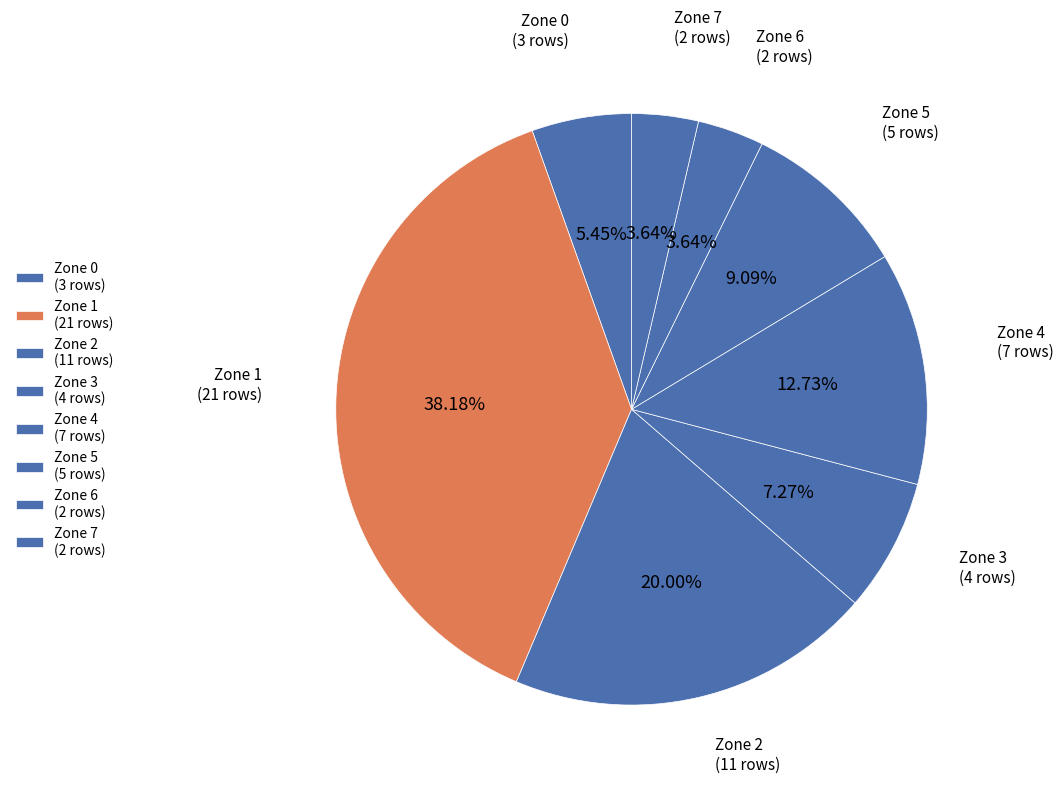

Count the number of slices in the pie.

8